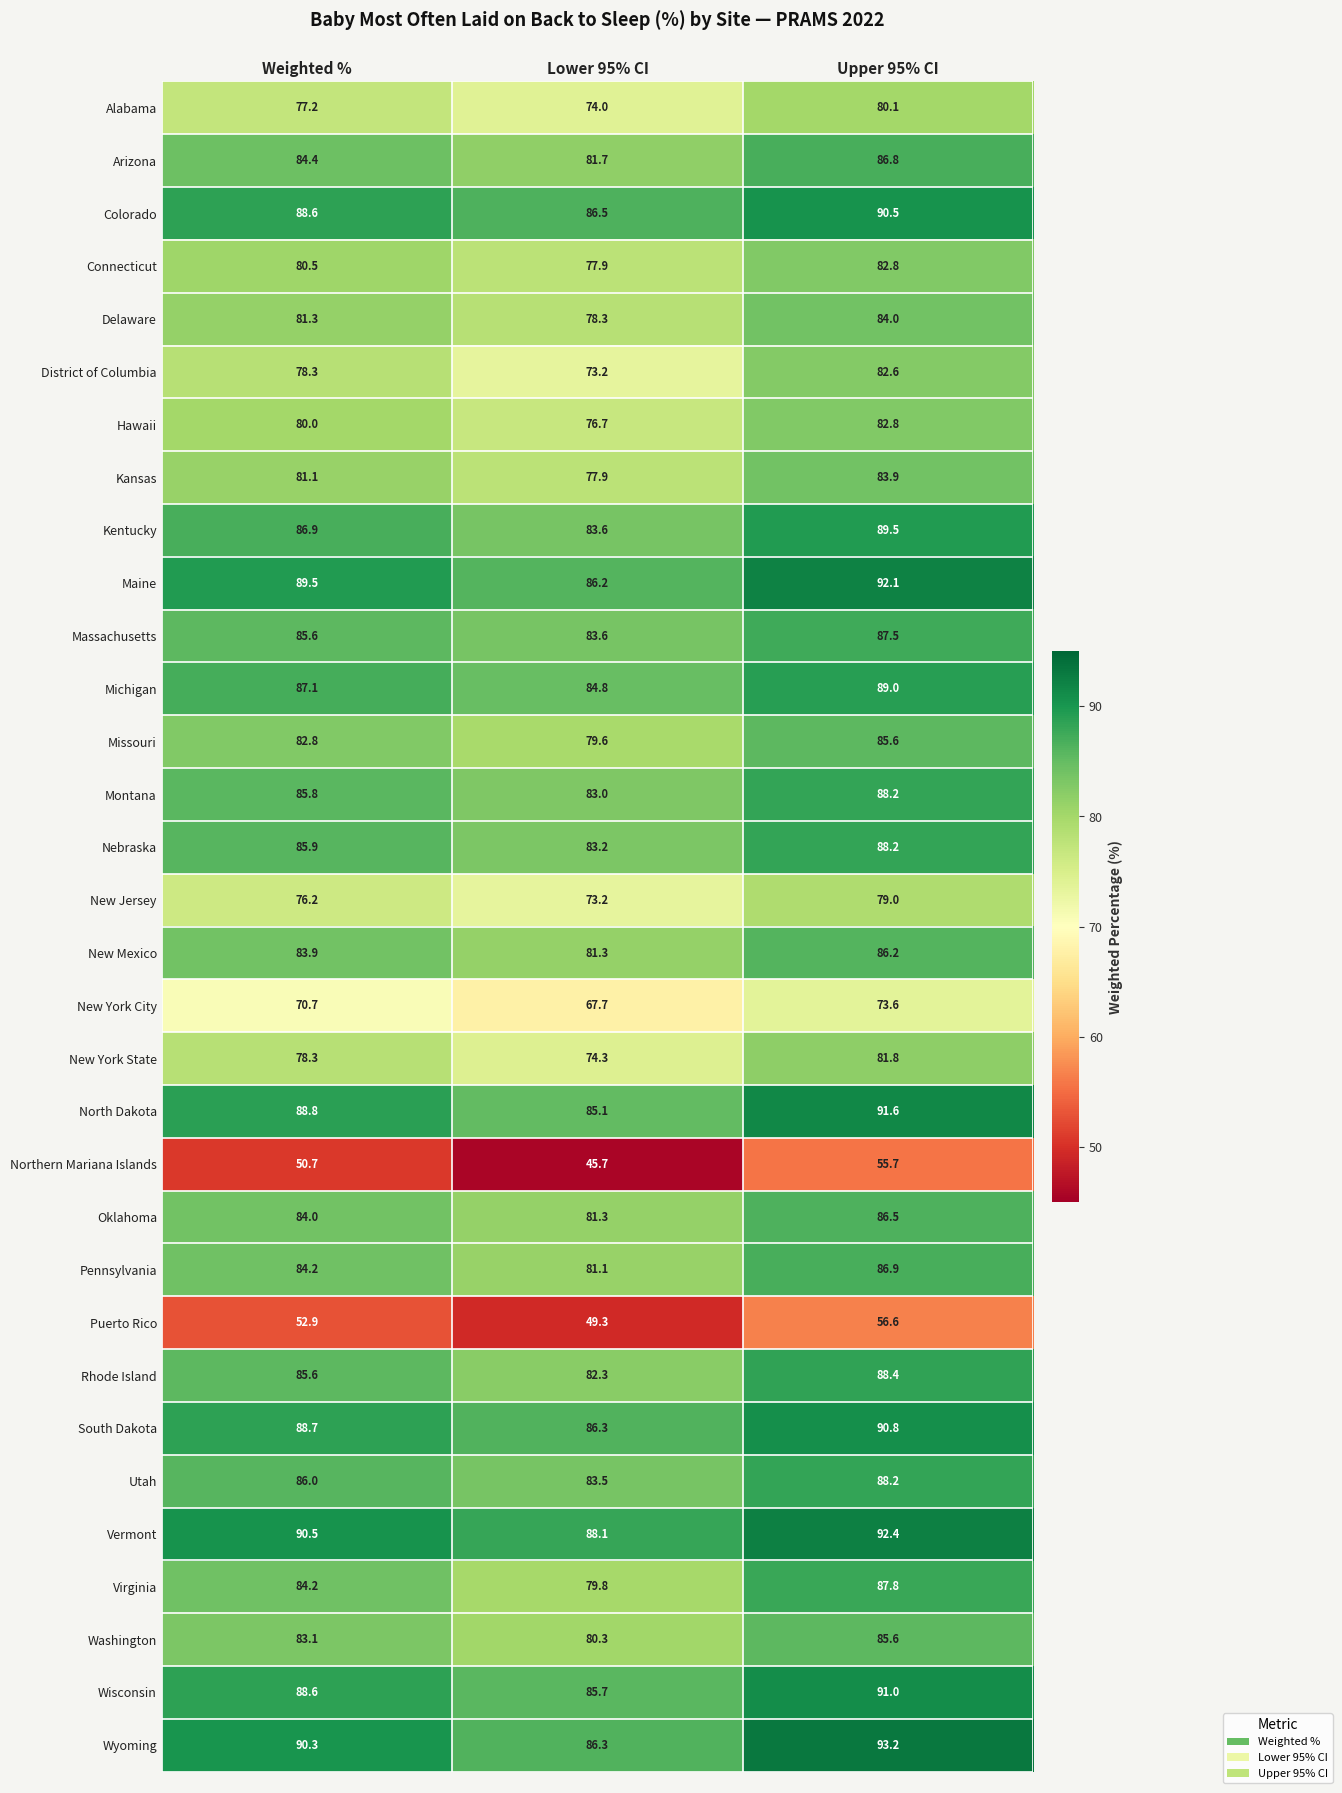

What is the sum of all Wisconsin values?

265.3